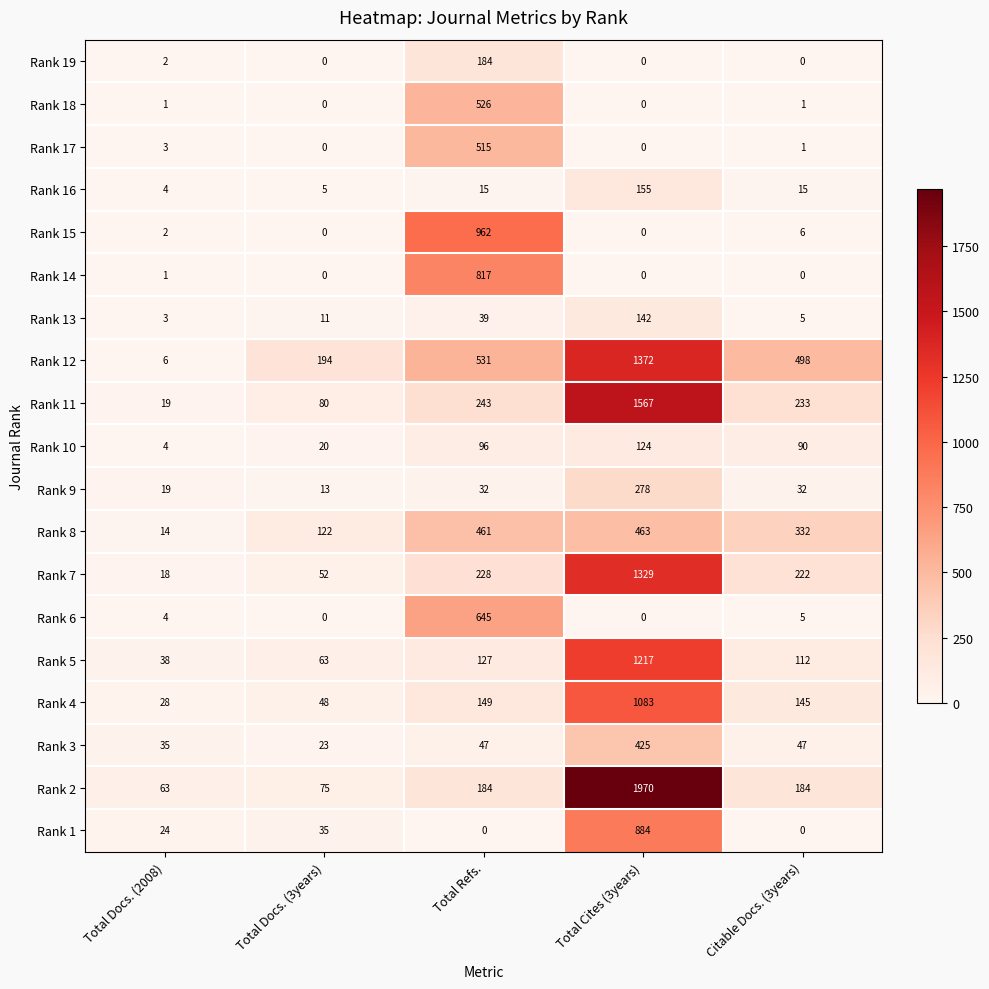

Is it true that Rank 16 equals 4 at Total Refs.?

False